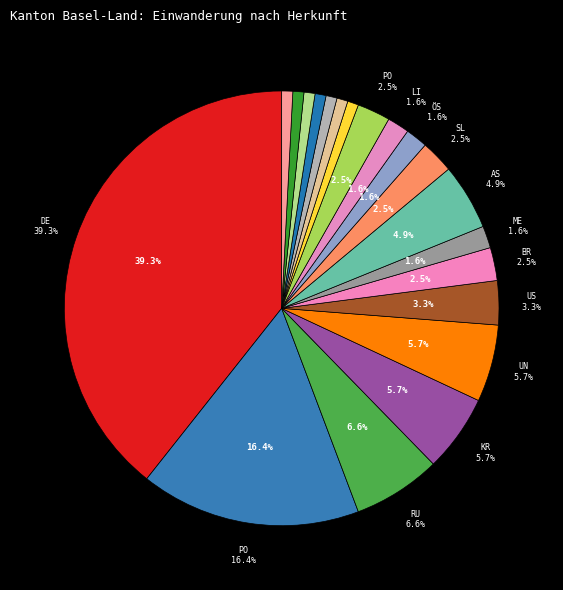

What is the smallest slice in the pie chart?

Frankreich